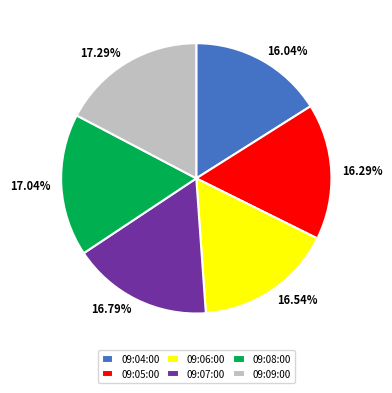

Is the sum of 09:05:00 and 09:08:00 greater than half?

No